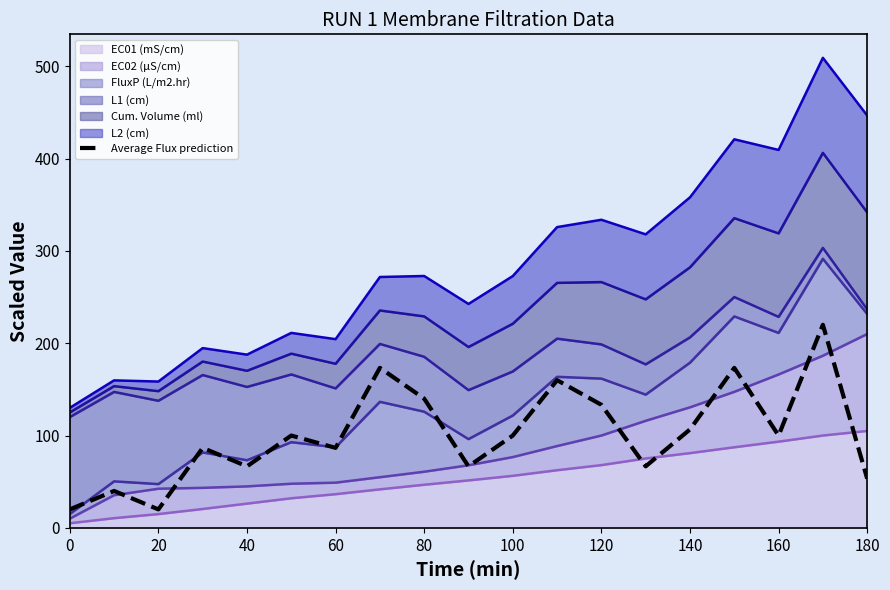

Reading right to left, list all the values displayed in this chart.

53.3	220.0	100.0	173.3	106.7	66.7	133.3	160.0	100.0	66.7	140.0	173.3	86.7	100.0	66.7	86.7	20.0	40.0	20.0